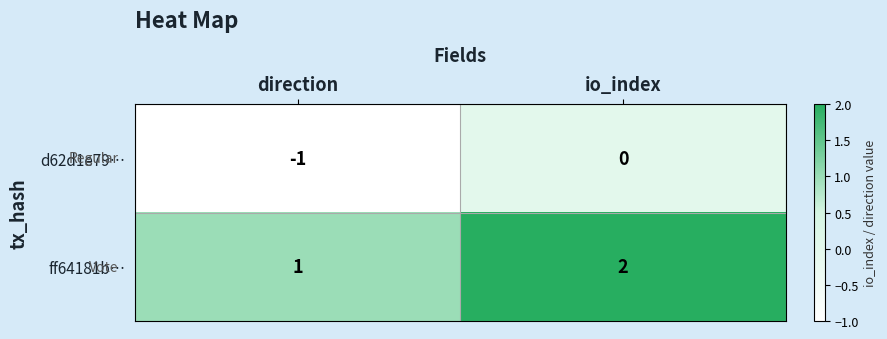

What is the total value across all series at io_index?

2